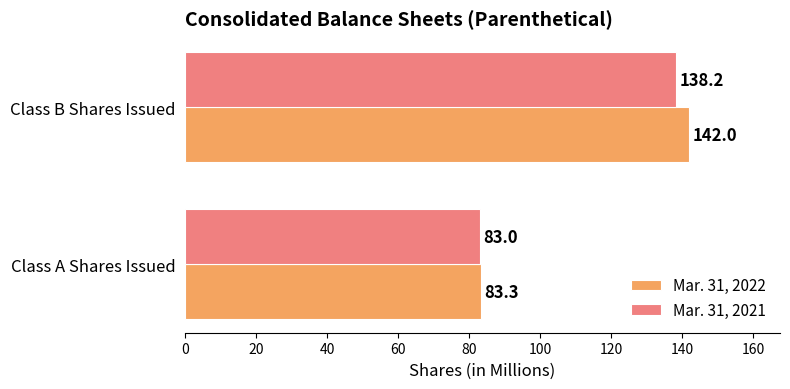

Which series has the largest range (max minus min)?

Mar. 31, 2022